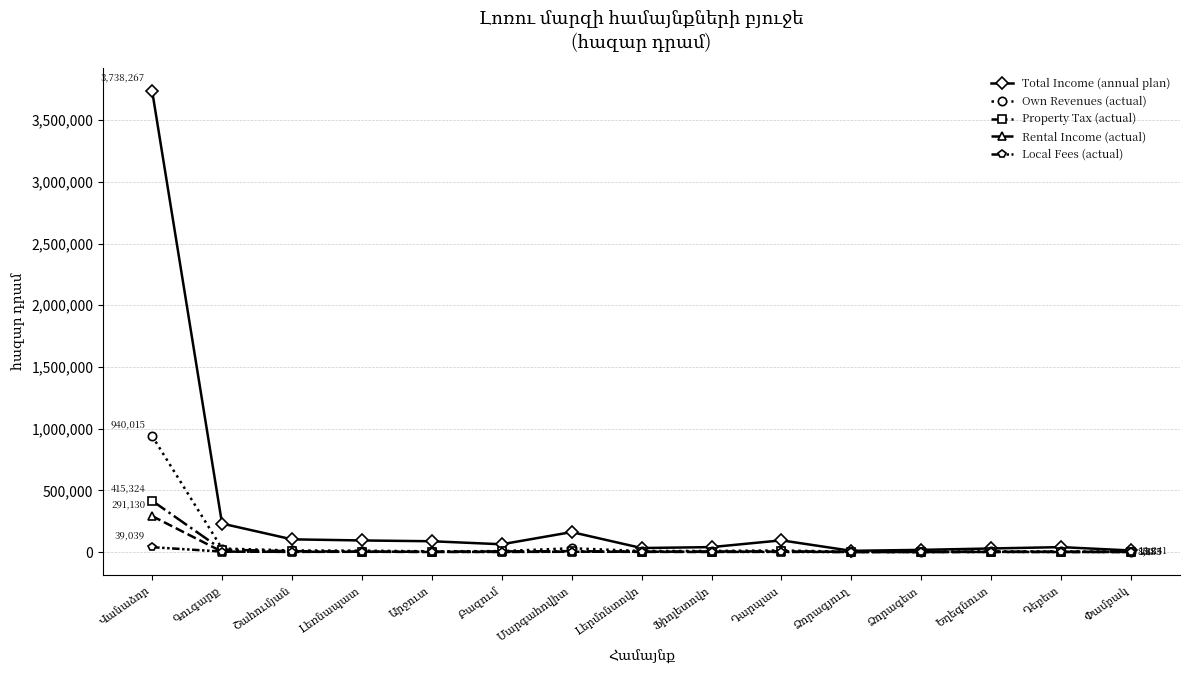

What is the greatest value displayed?

3738267.0